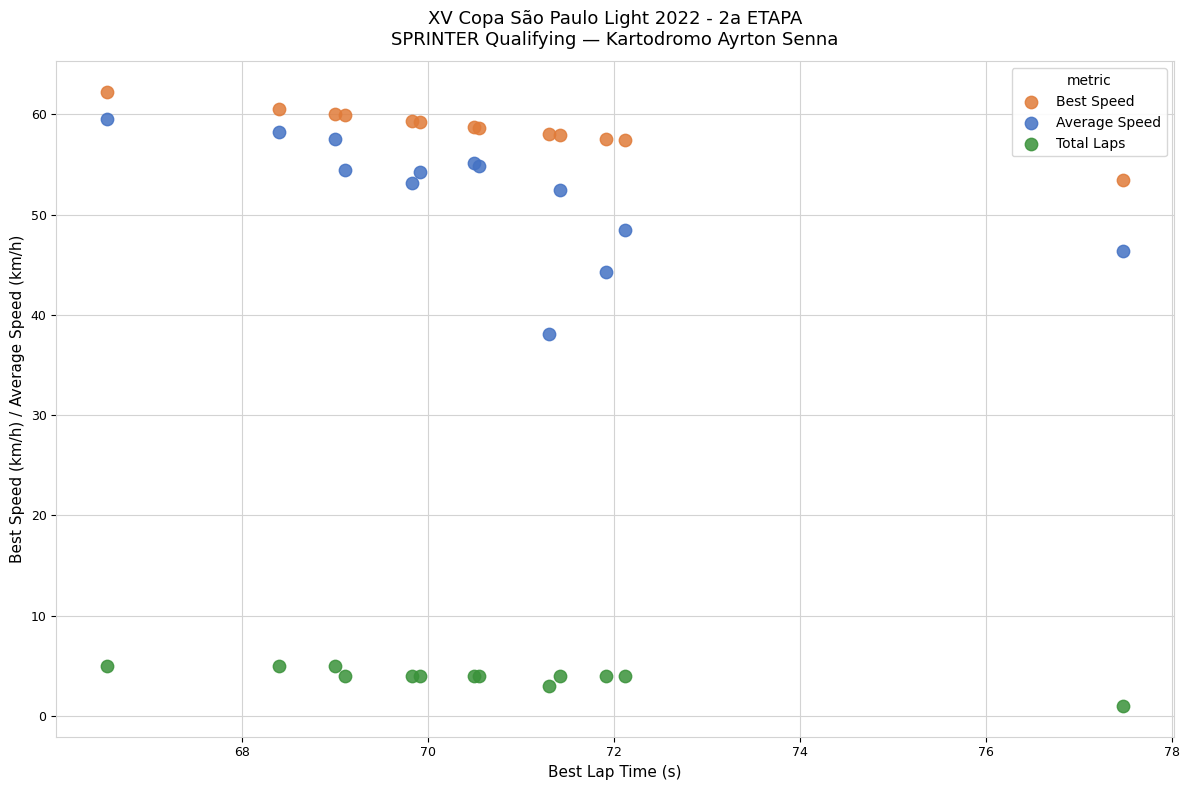

Which series contains the lowest Y value?

Total Laps